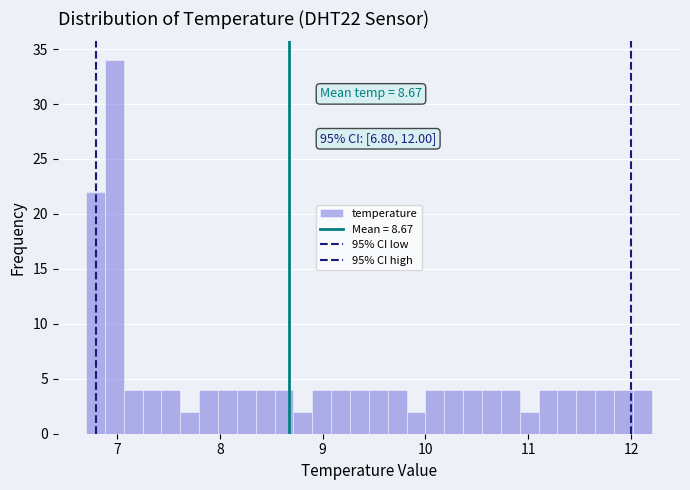

Read against the x-axis, roughly where is the centre of the tallest bar?

7.0